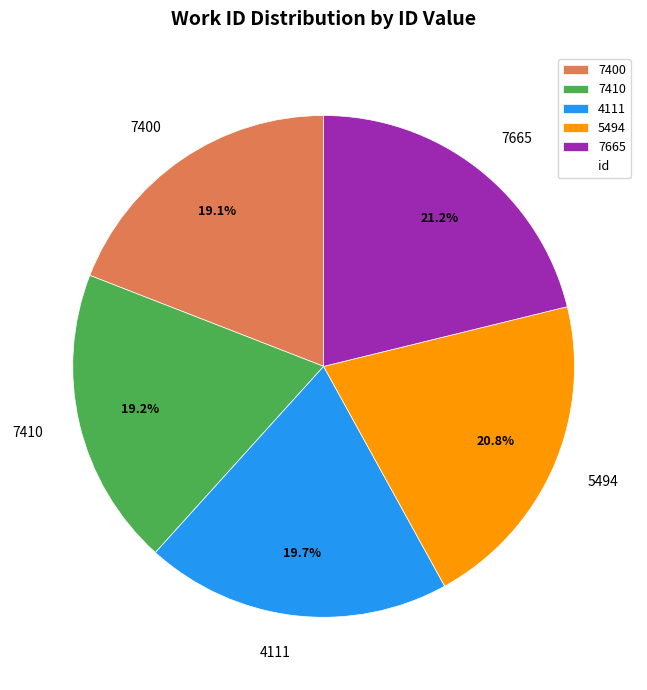

How many segments does this pie chart have?

5